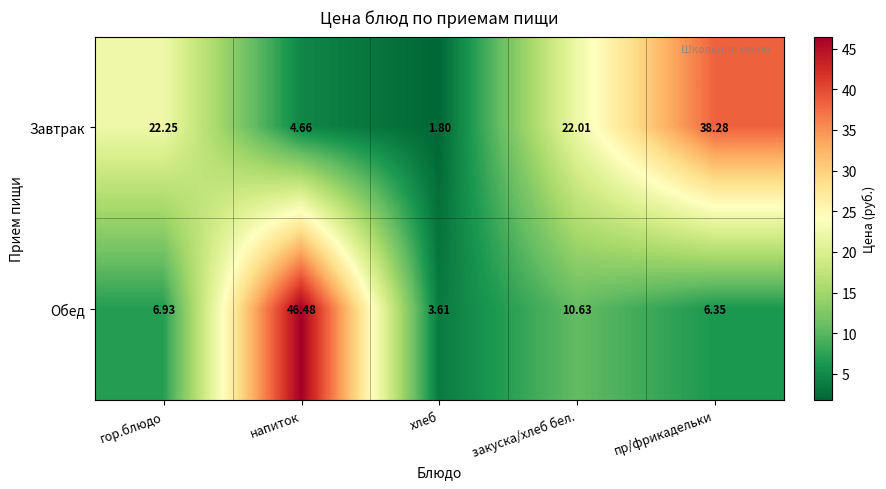

At закуска/хлеб бел., list the series in order from largest to smallest.

Завтрак, Обед